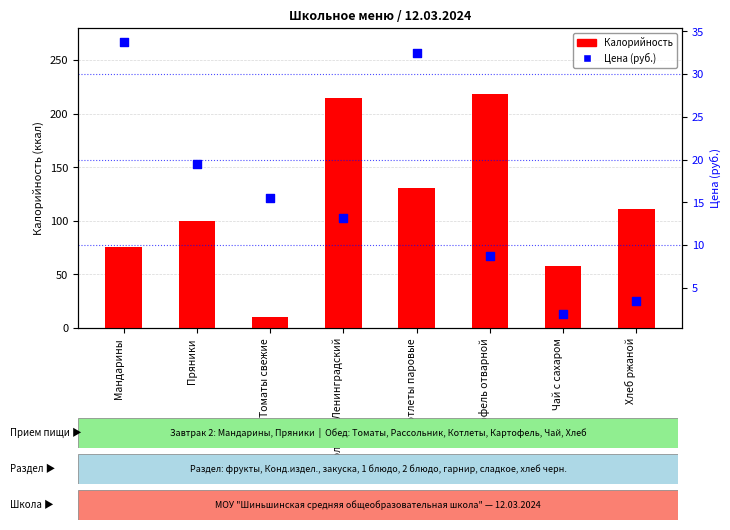

What are all the series names shown in the legend?

Калорийность, Цена (руб.)